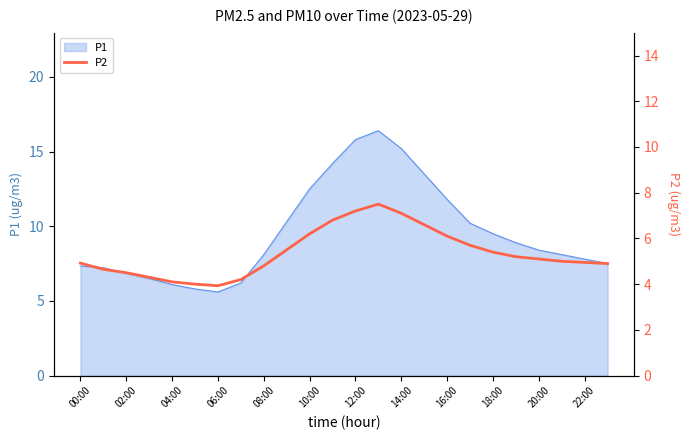

What is the maximum value for P1?

16.4